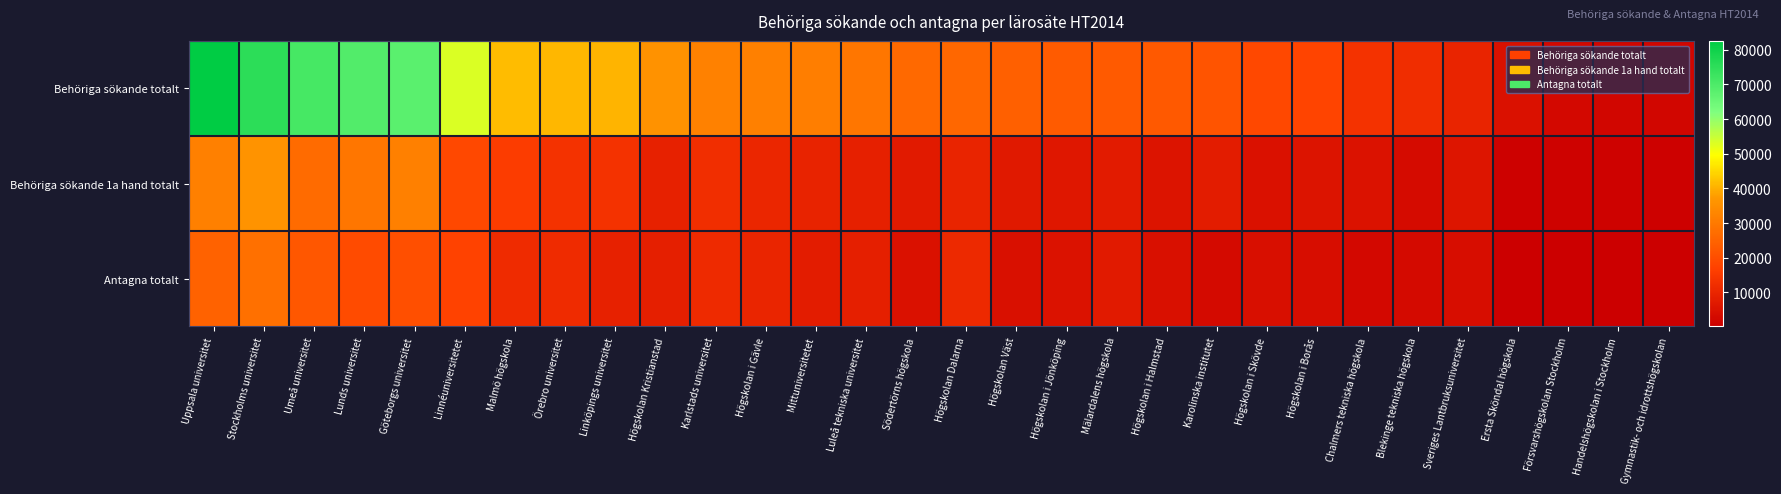

How many series are shown in this chart?

3